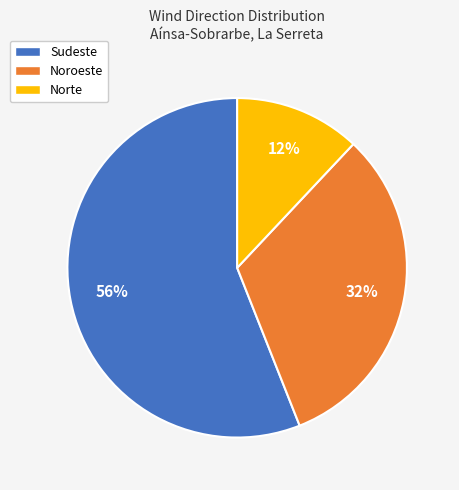

True or false: Noroeste accounts for 21% of the total.

False